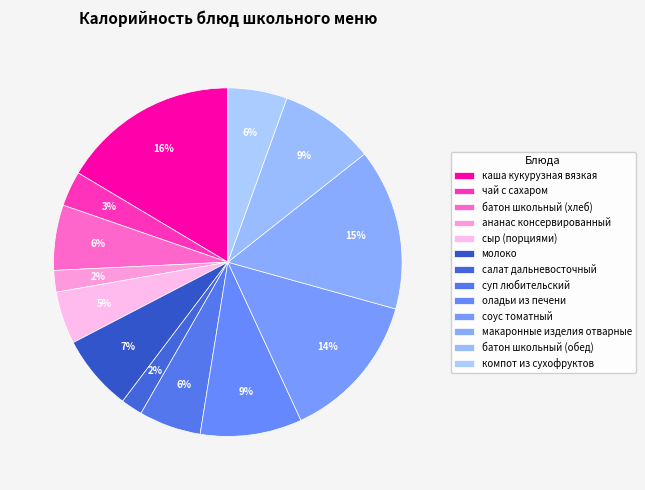

To the nearest percent, what percentage of the pie is каша кукурузная вязкая?

16%